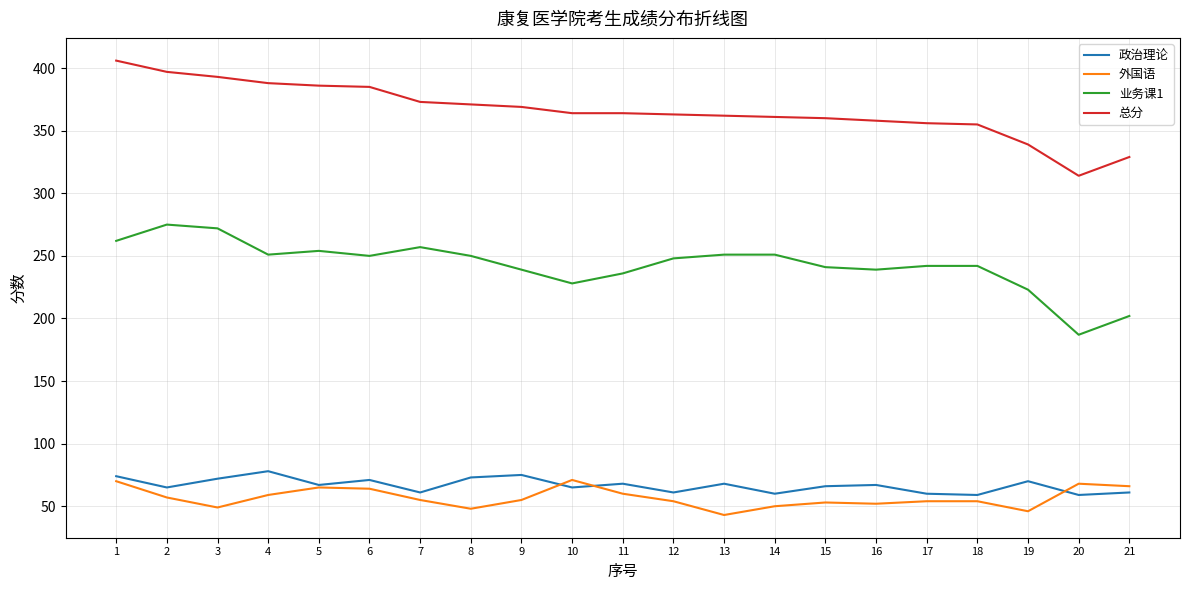

What is the difference between the highest and lowest values at 5?

321